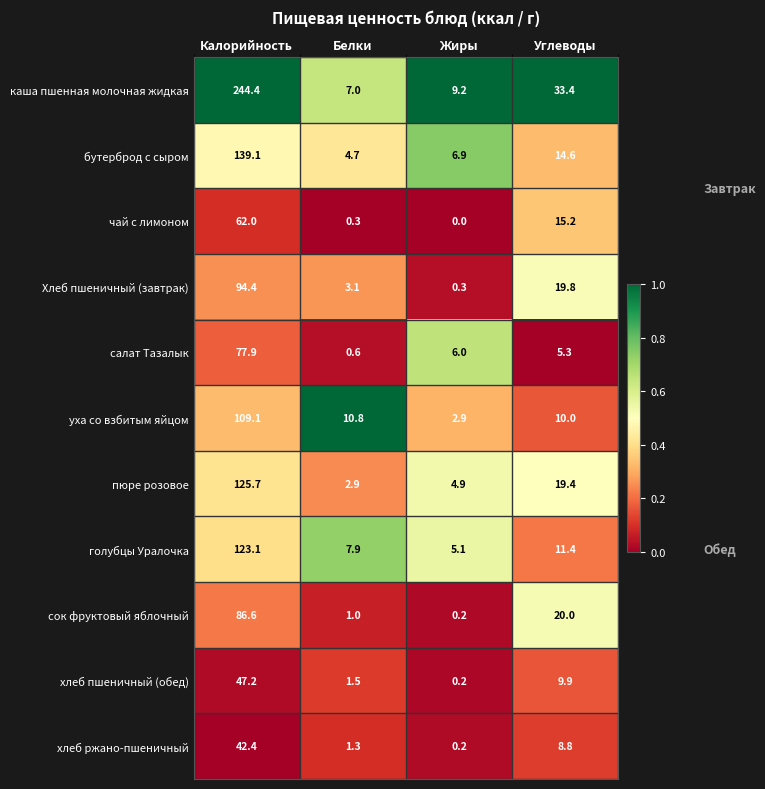

Rank the series at Углеводы from lowest to highest value.

салат Тазалык, хлеб ржано-пшеничный, хлеб пшеничный (обед), уха со взбитым яйцом, голубцы Уралочка, бутерброд с сыром, чай с лимоном, пюре розовое, Хлеб пшеничный (завтрак), сок фруктовый яблочный, каша пшенная молочная жидкая